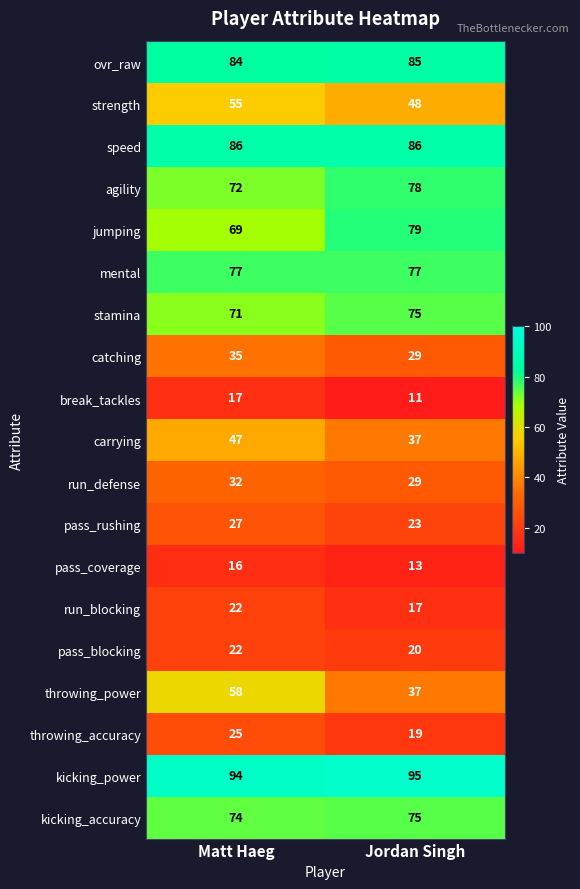

What is the total value across all series at Jordan Singh?

933